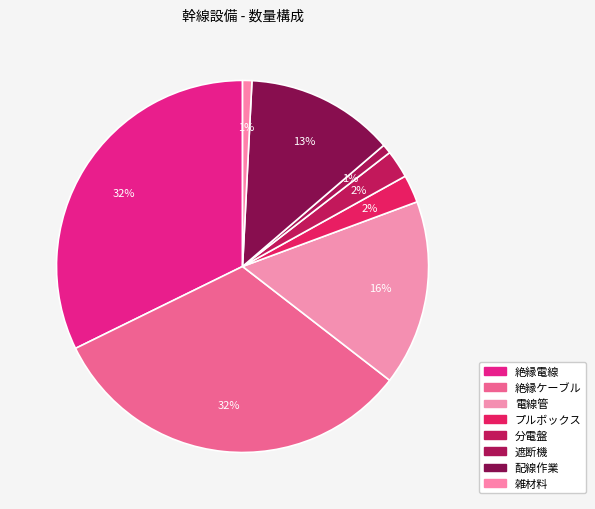

Does any single category account for the majority?

No